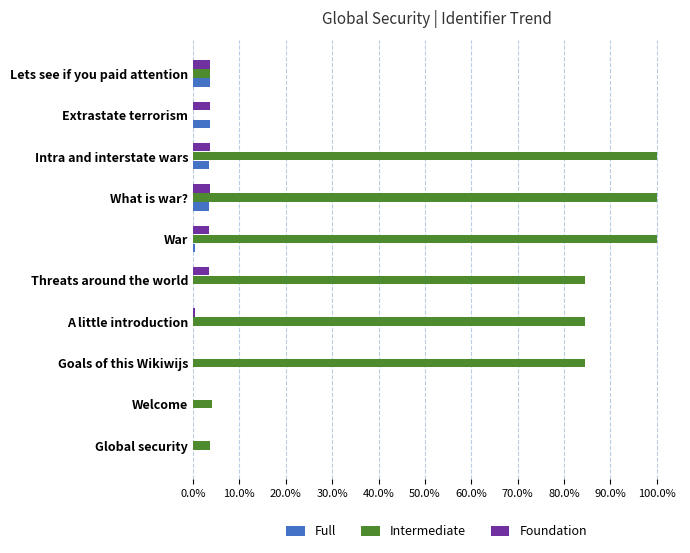

What are all the series names shown in the legend?

Full, Intermediate, Foundation